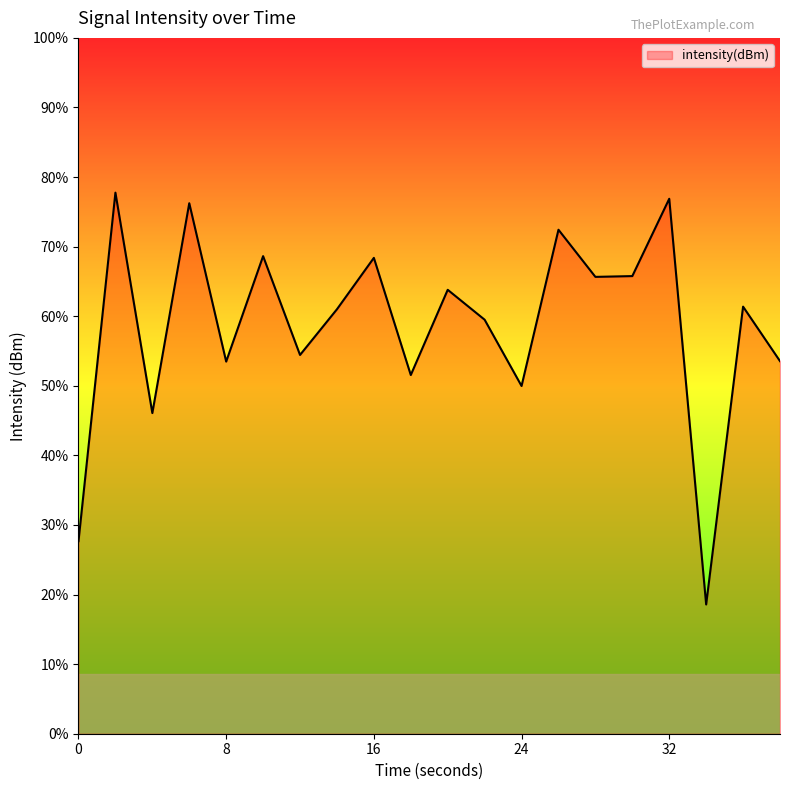

Does the chart display data point markers on the line(s)?

No